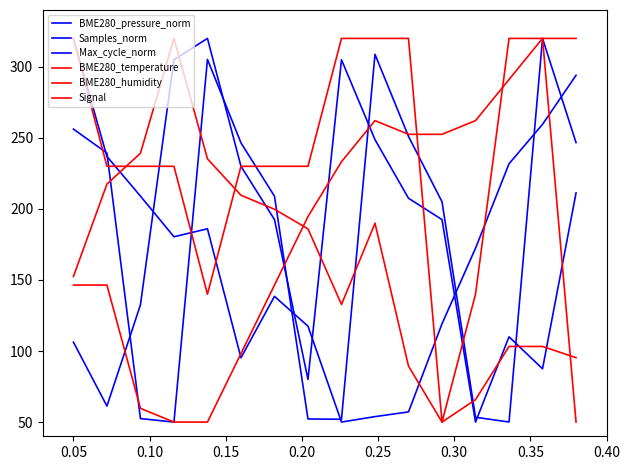

What is the highest value of the Signal series?

320.0